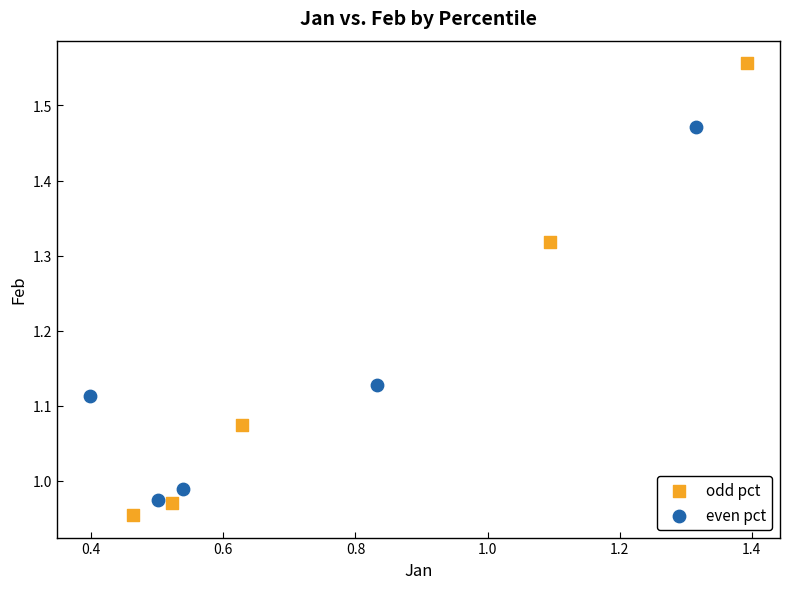

Which series has the largest Y range (max minus min)?

odd pct